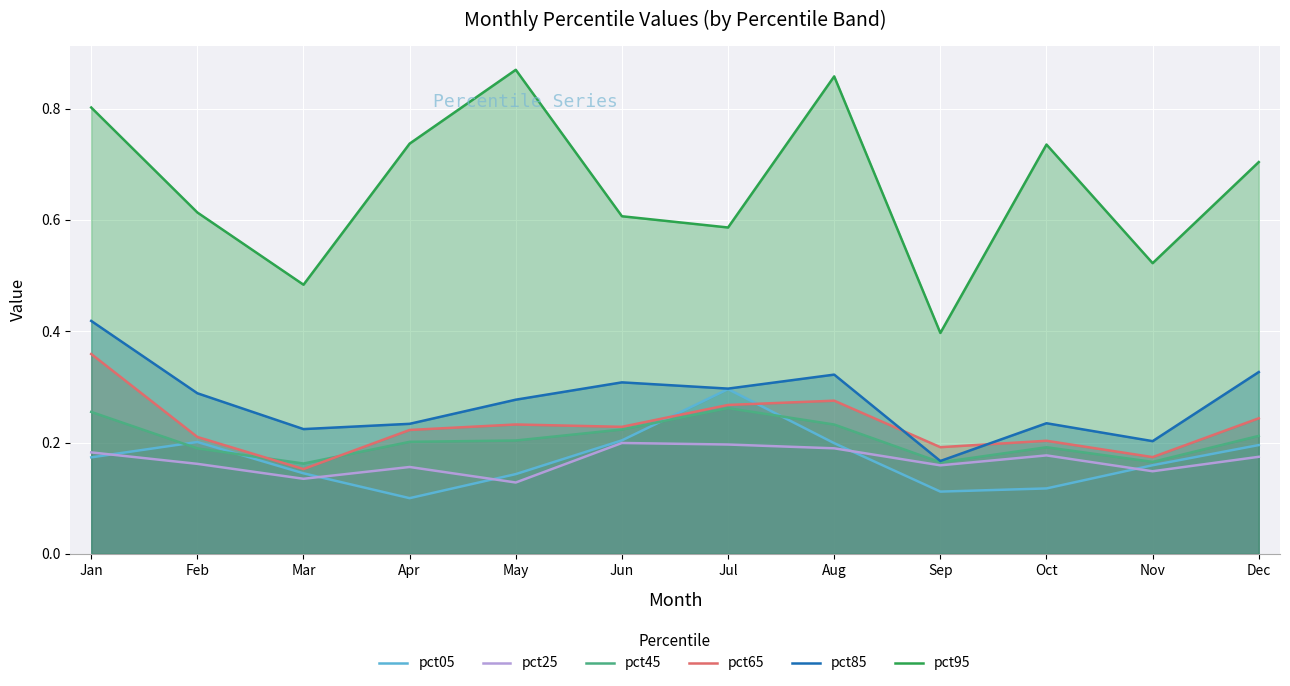

Is it true that pct85 equals 0.3 at May?

True